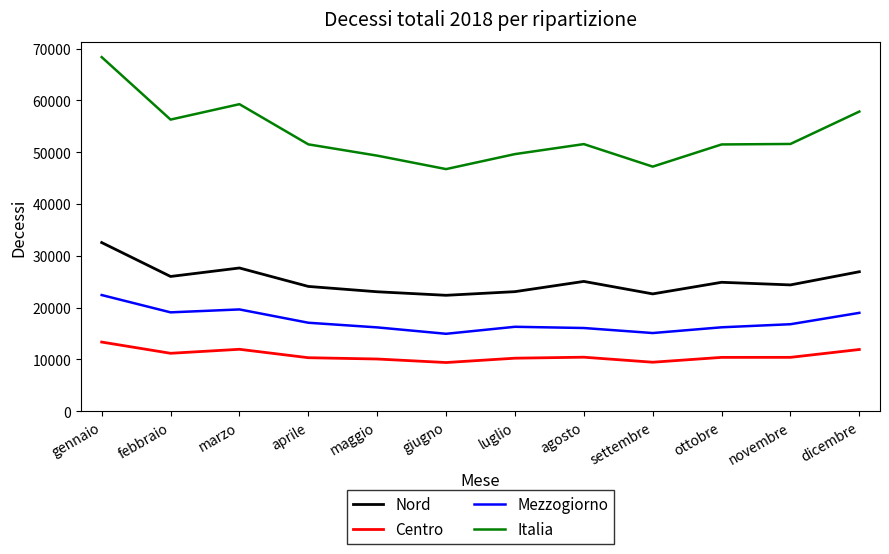

Which series has the widest spread of values?

Italia